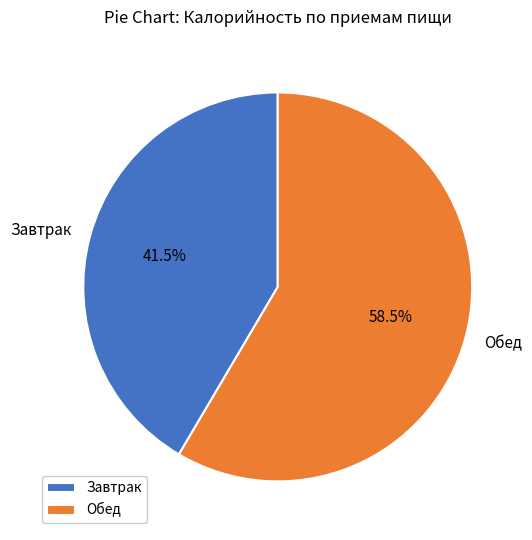

How many slices are in this pie chart?

2